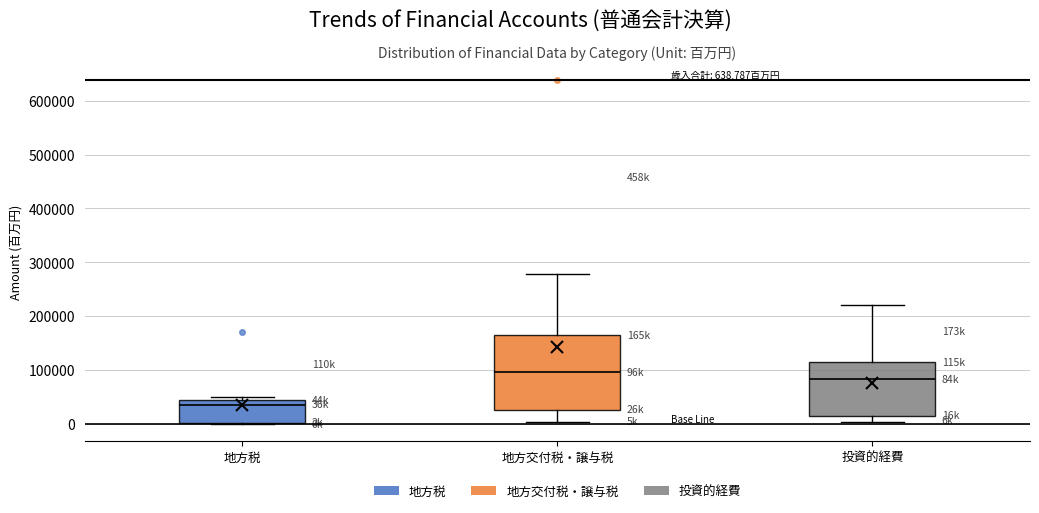

Reading left to right, transcribe this box plot: for each box, give where its median line is, the range the box spans, and where its two whiskers end, as read against the y-axis. The values are not printed on the chart, so give them approximately, as read against the axis.

地方税: median 40000 (just below the box's upper edge), box 0 to 40000, whiskers 0 to 50000
地方交付税・譲与税: median 100000, box 30000 to 170000, whiskers 0 to 280000
投資的経費: median 80000, box 20000 to 110000, whiskers 0 to 220000